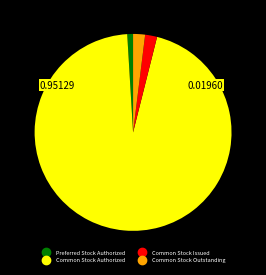

Between Common Stock Authorized and Common Stock Outstanding, which is larger?

Common Stock Authorized